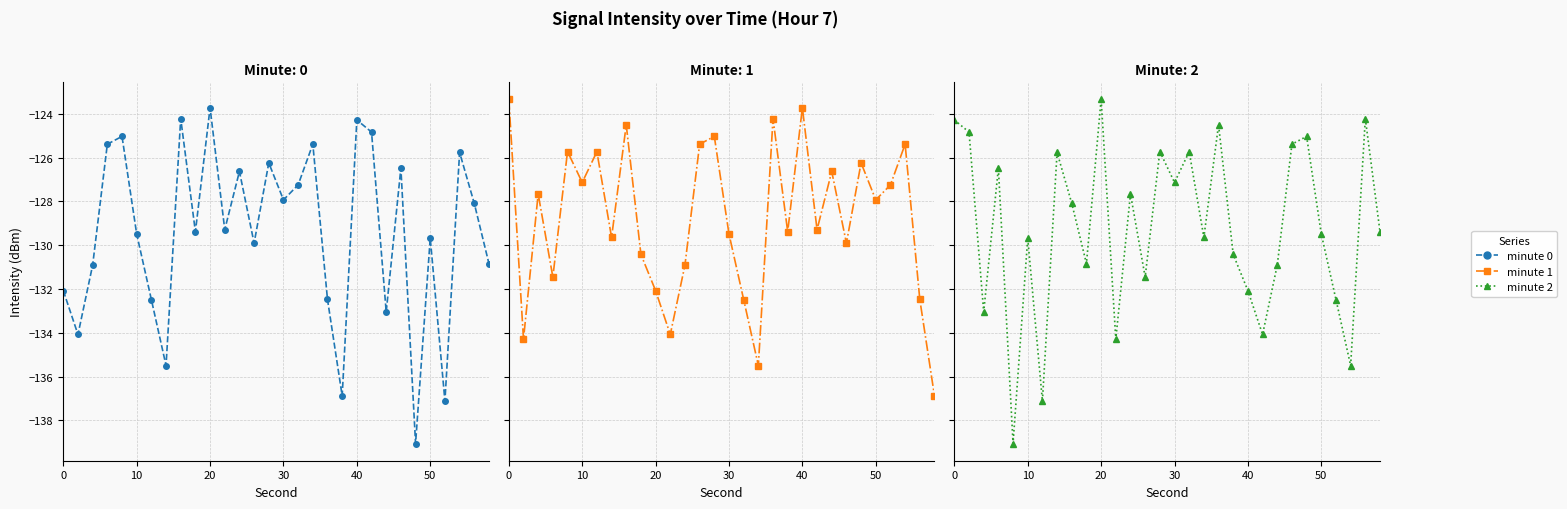

How many interior local peaks does the minute 2 series have?

10